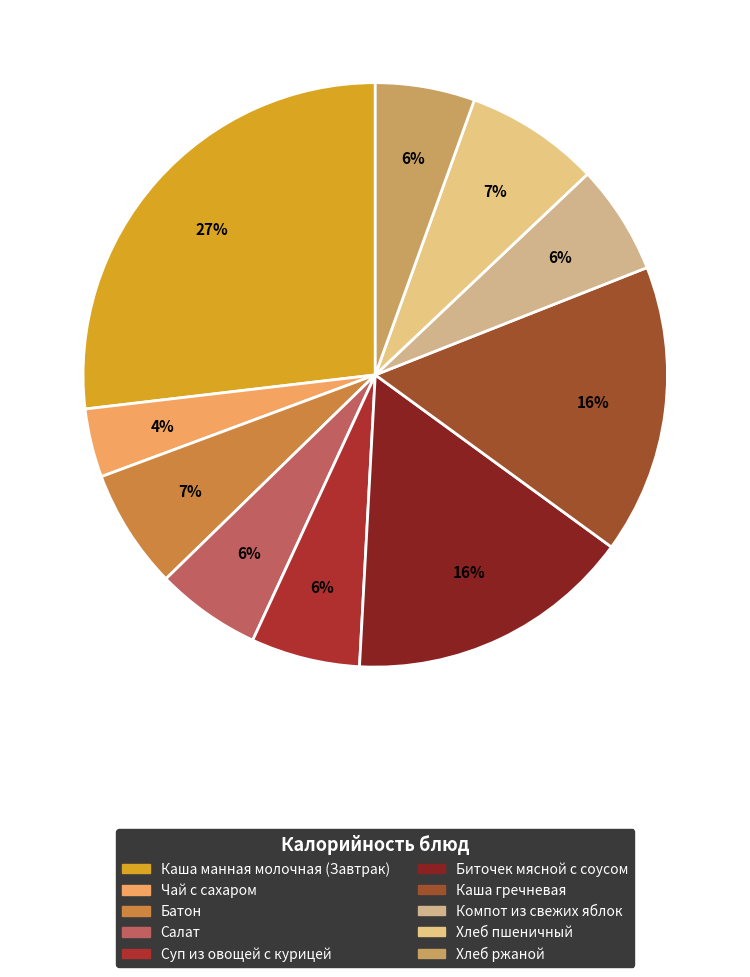

Count the number of slices in the pie.

10